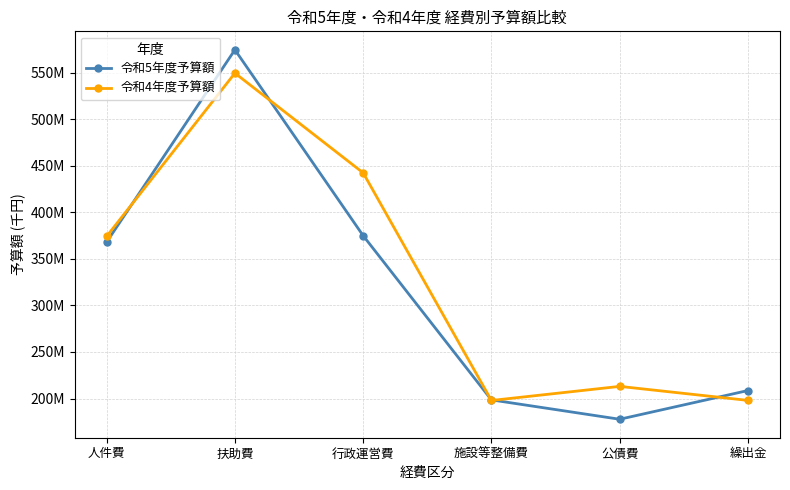

What is the average value of the 令和4年度予算額 series?

329145690